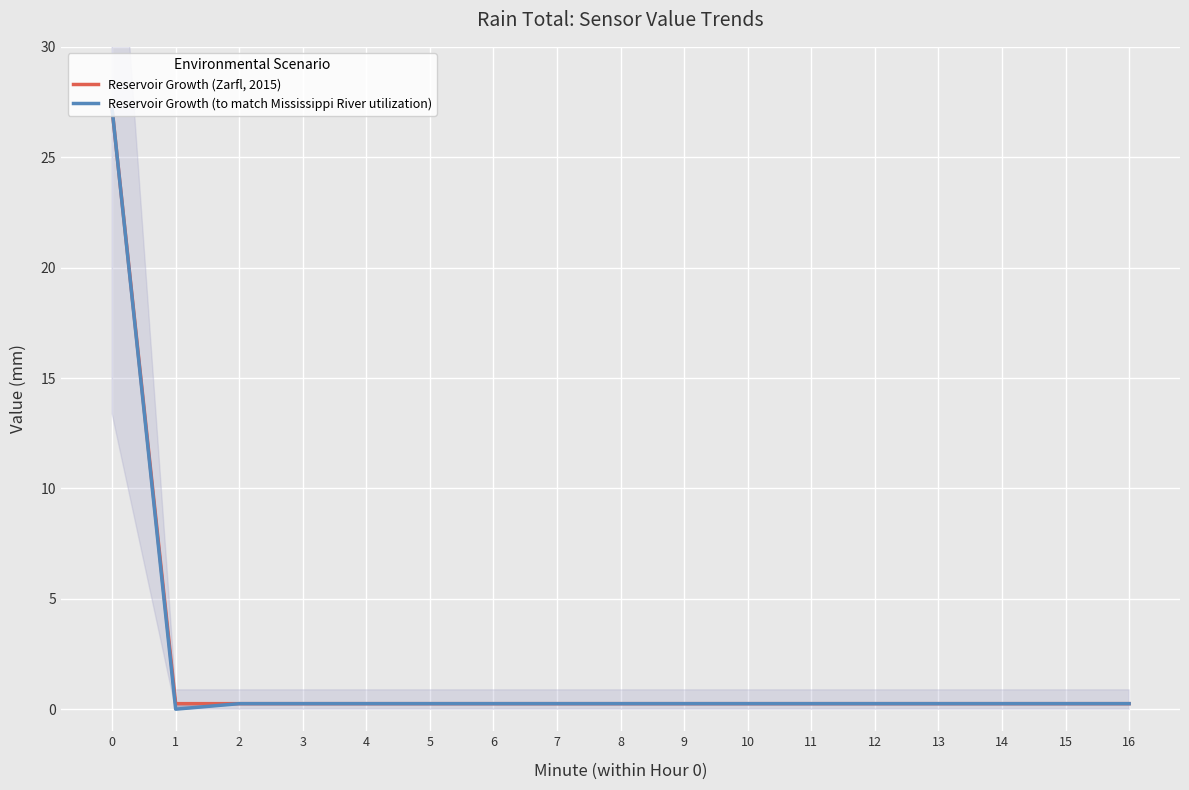

What is the difference between the Reservoir Growth (to match Mississippi River utilization) values at 14 and 1?

0.2